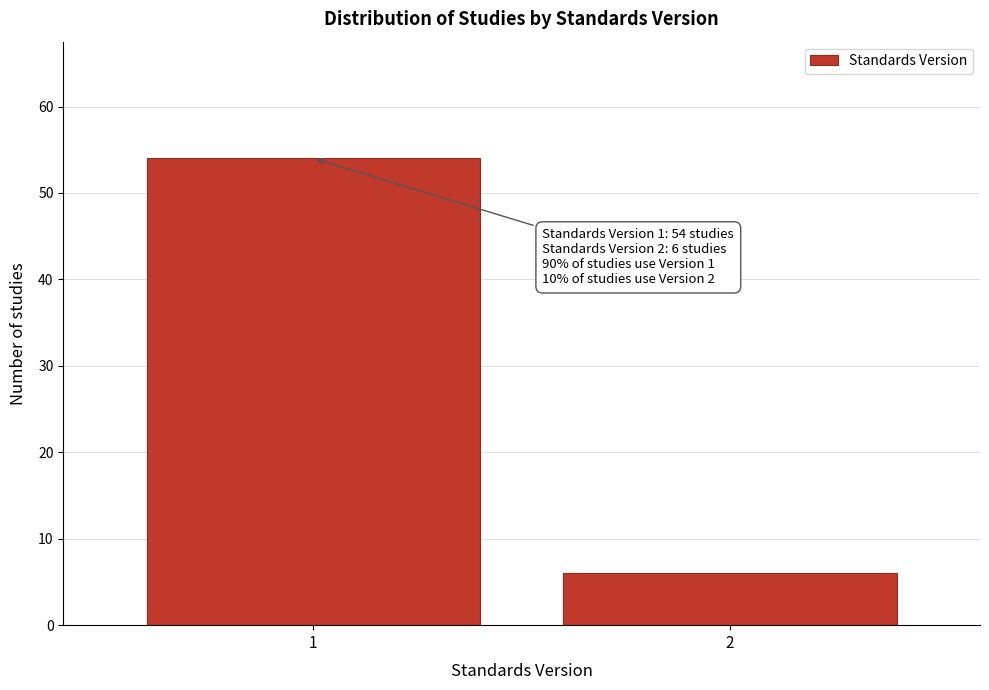

Reading left to right, transcribe all the data shown in this chart.

54	6